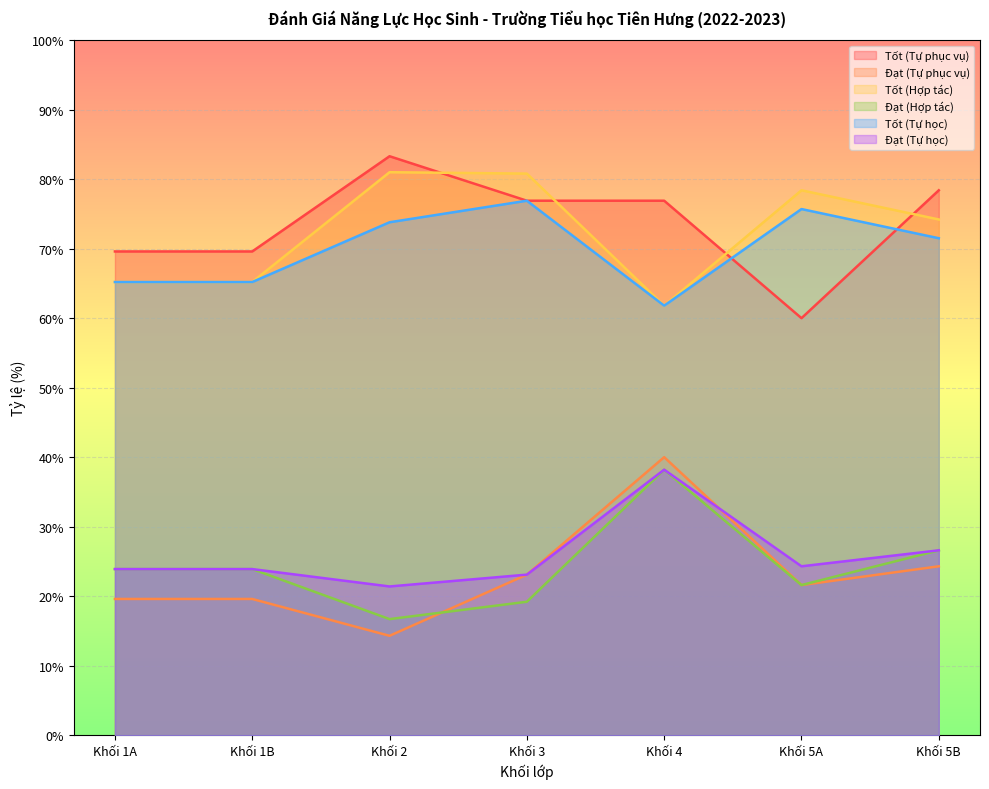

Is it true that Đạt (Tự học) equals 8.1 at Khối 2?

False